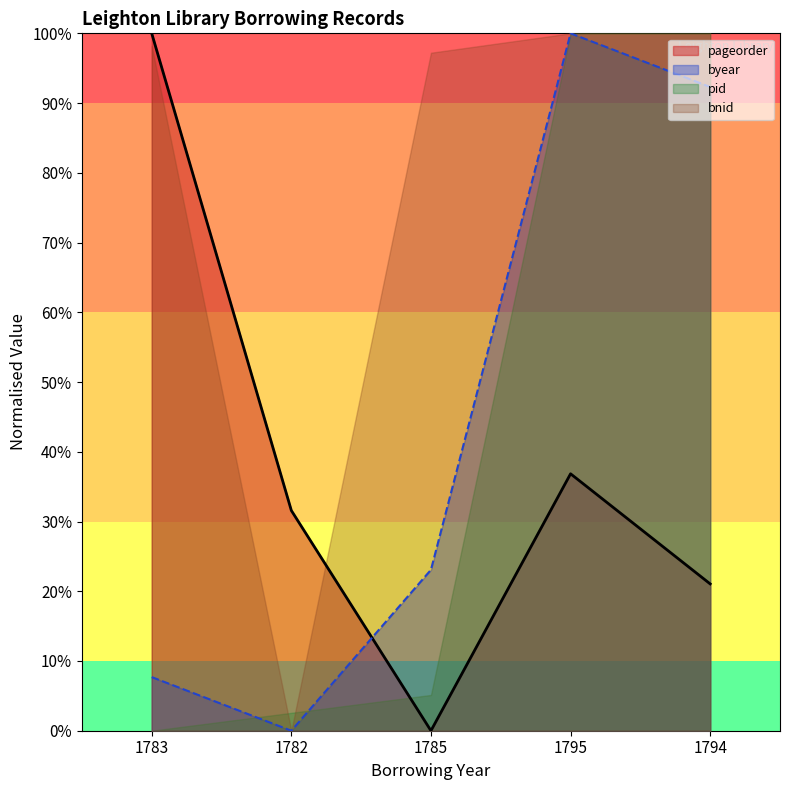

Which series has the largest total across all categories?

bnid